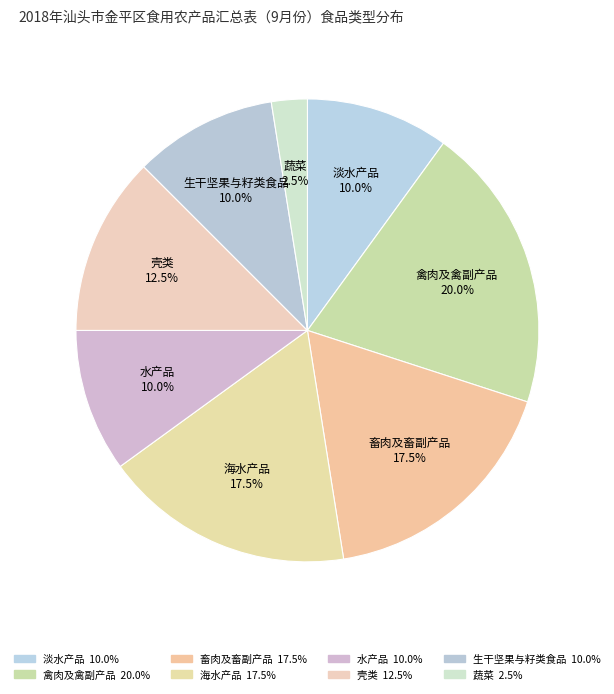

True or false: 蔬菜 accounts for 14% of the total.

False